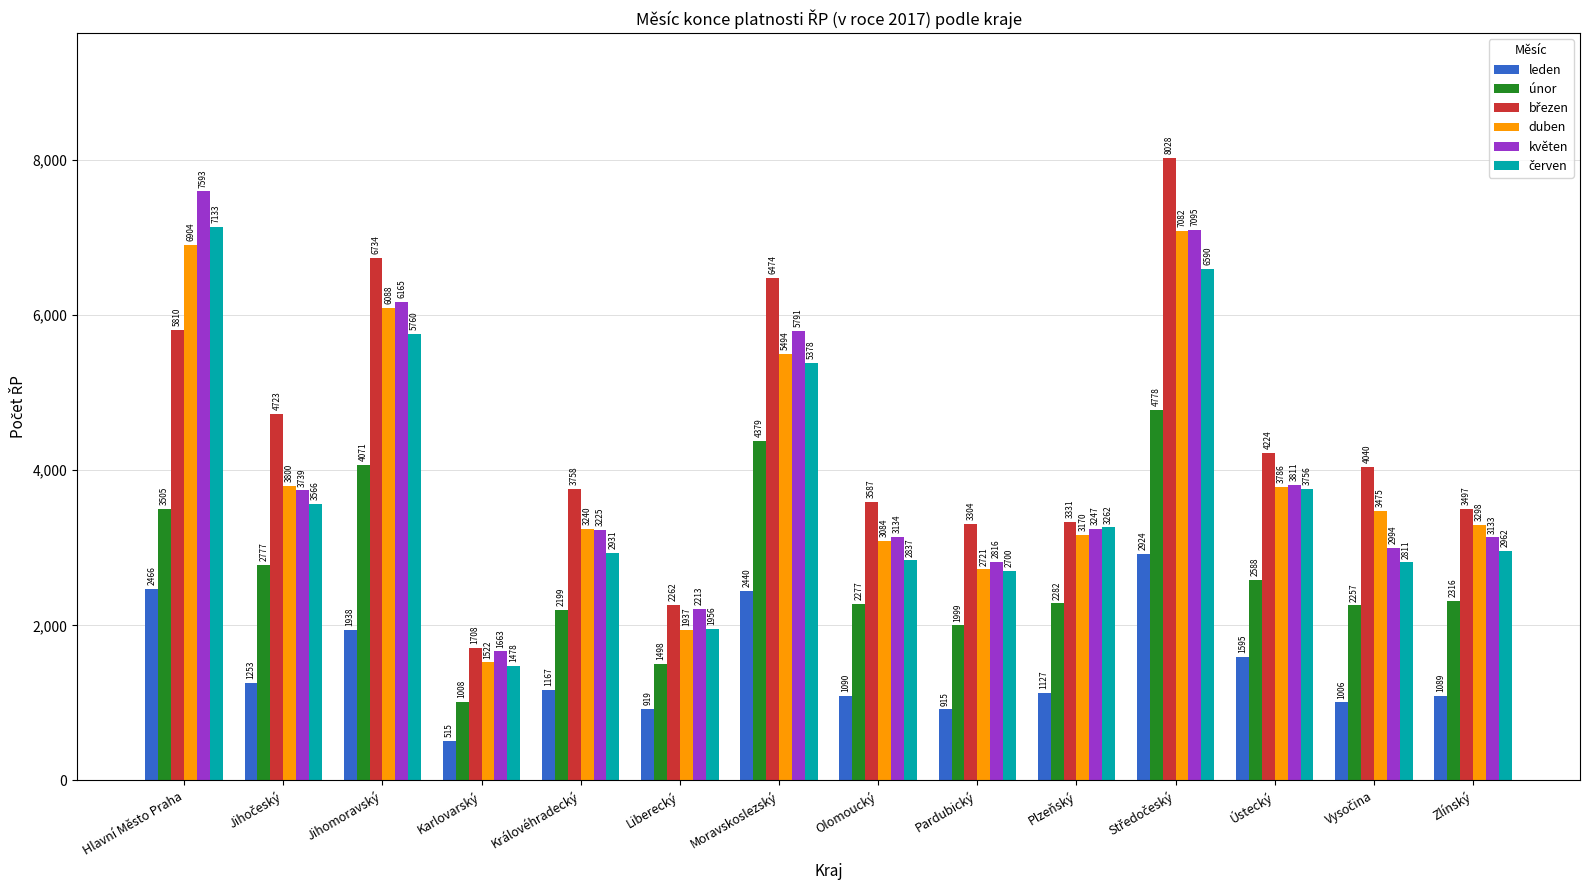

How many bars are there in each group?

6